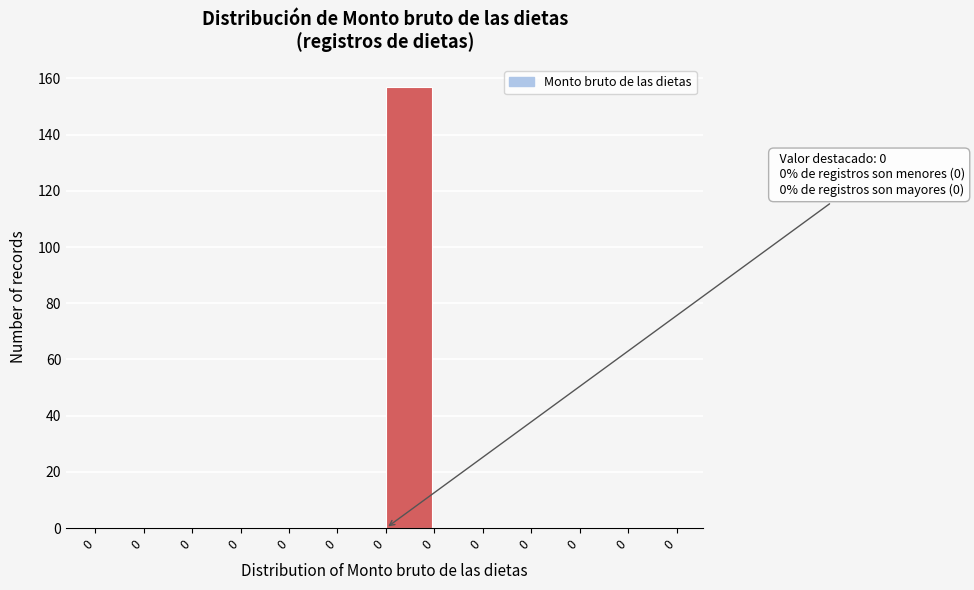

How many distinct data groups are displayed?

1